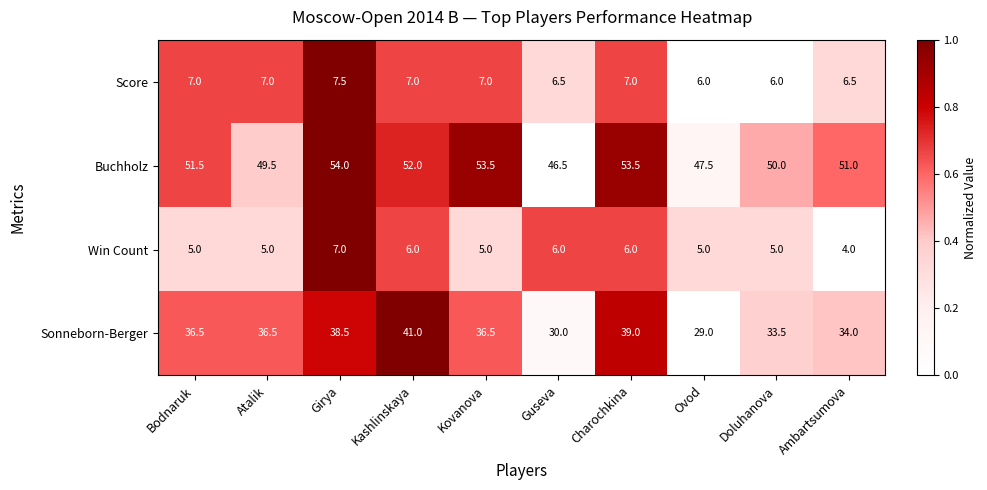

At which category is the sum across all series the highest?

Girya